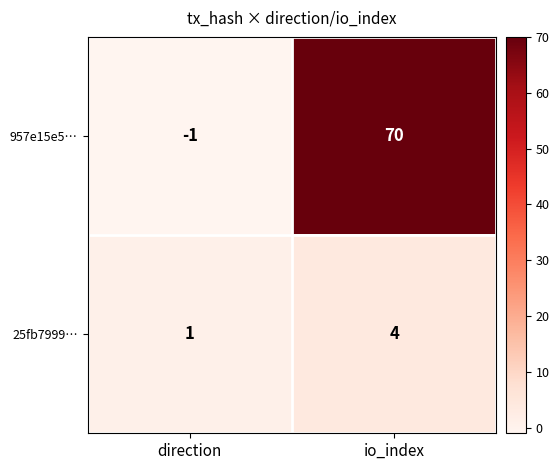

Which series has the largest range (max minus min)?

957e15e5…